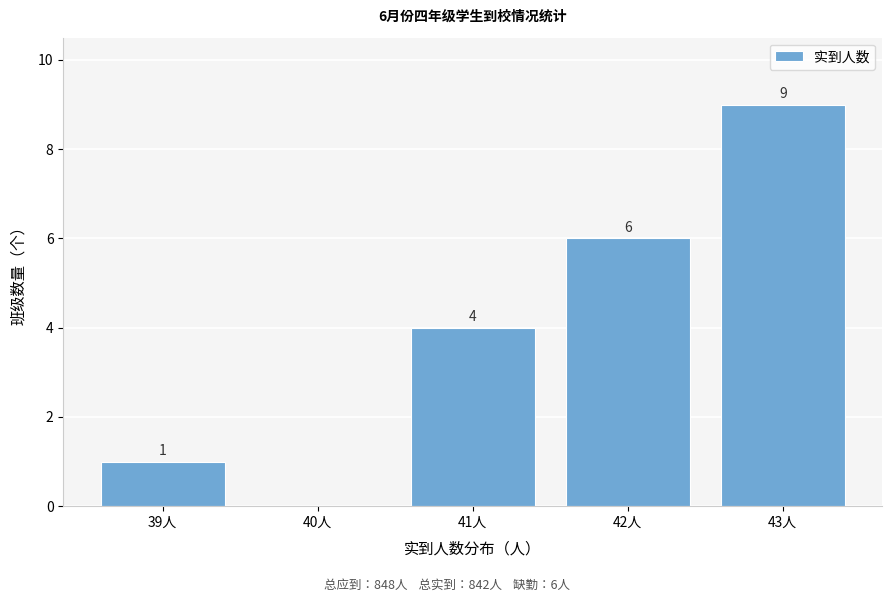

Which range on the x-axis has the tallest bar?

42.5 to 43.5